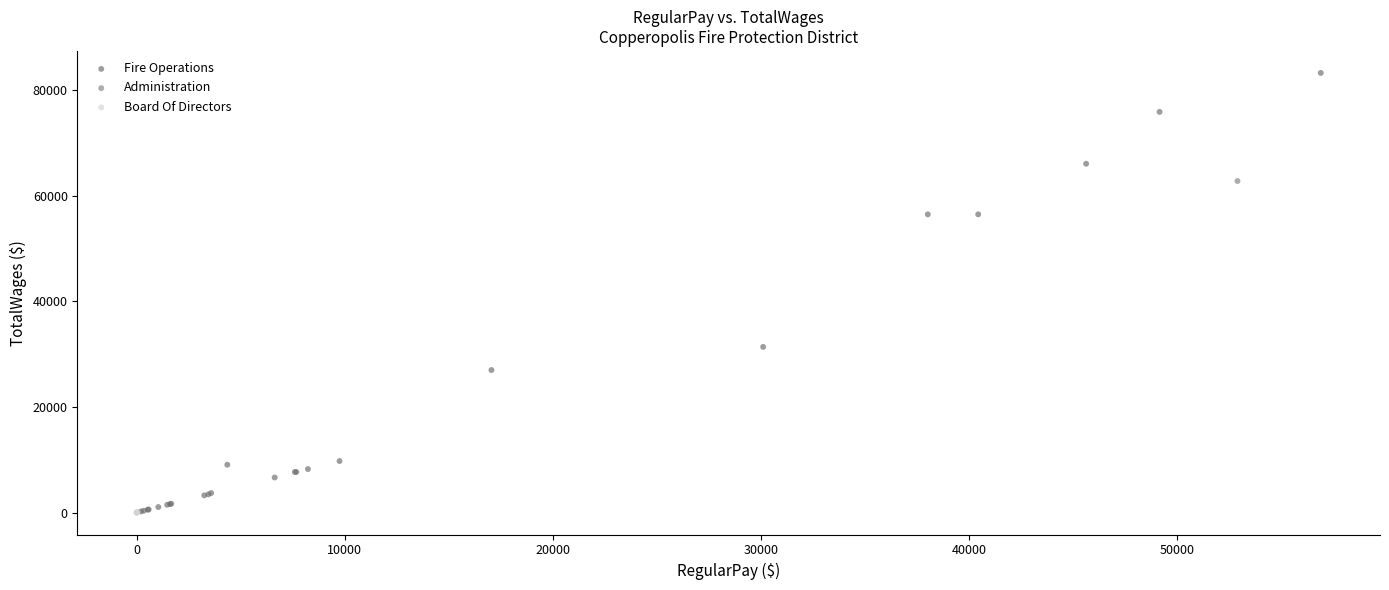

Which series reaches the maximum Y coordinate?

Fire Operations